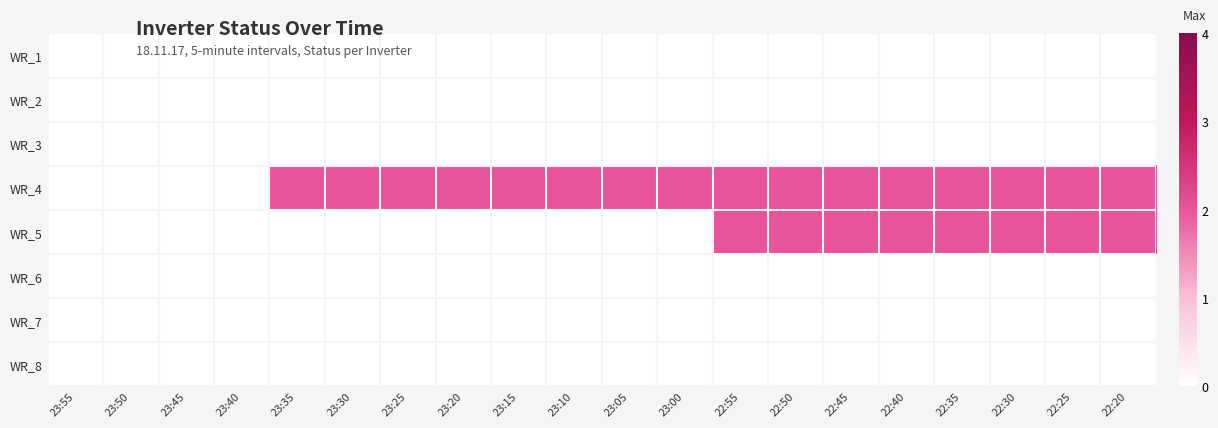

At which category is the sum across all series the highest?

22:55